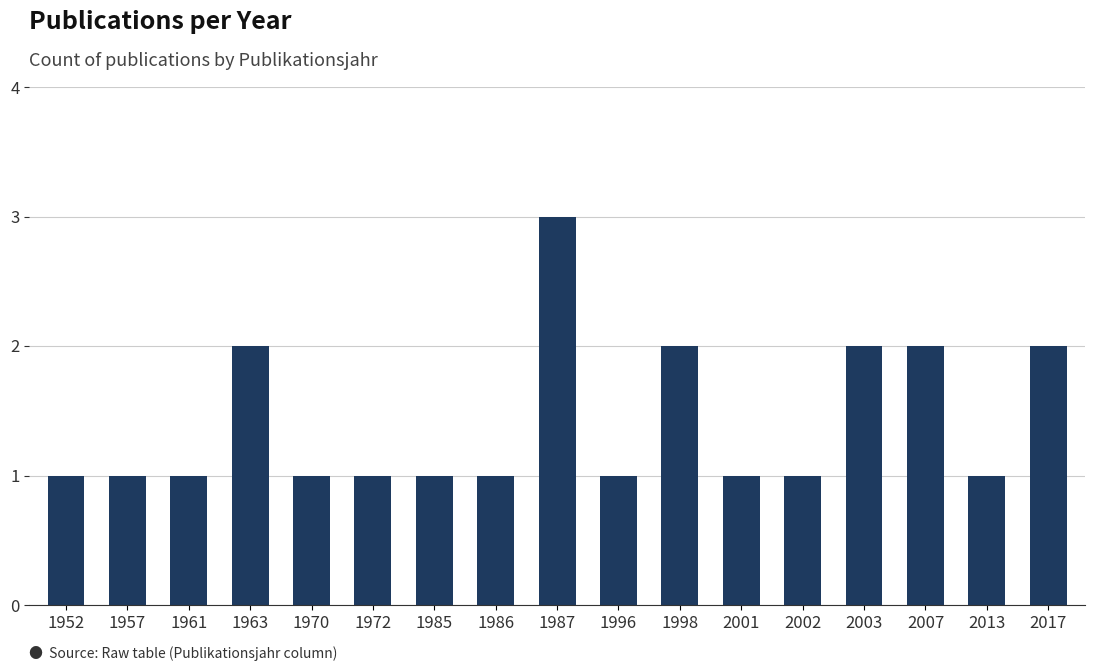

Are the bars horizontal?

No